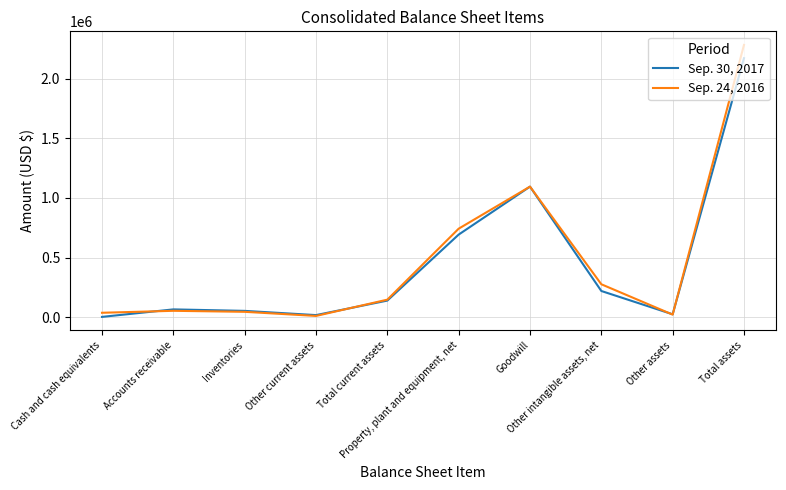

The value of Sep. 24, 2016 at Goodwill is 606248. True or false?

False